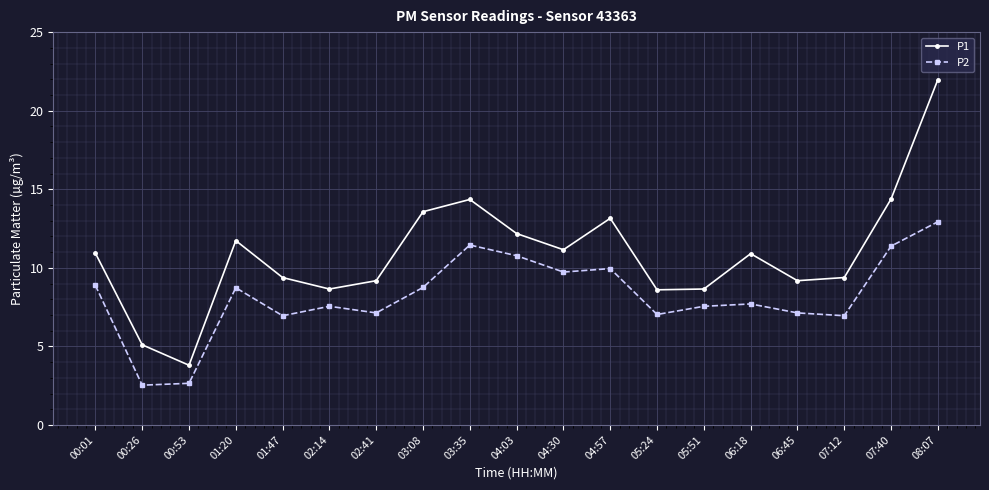

True or false: P1 and P2 cross at least once.

False